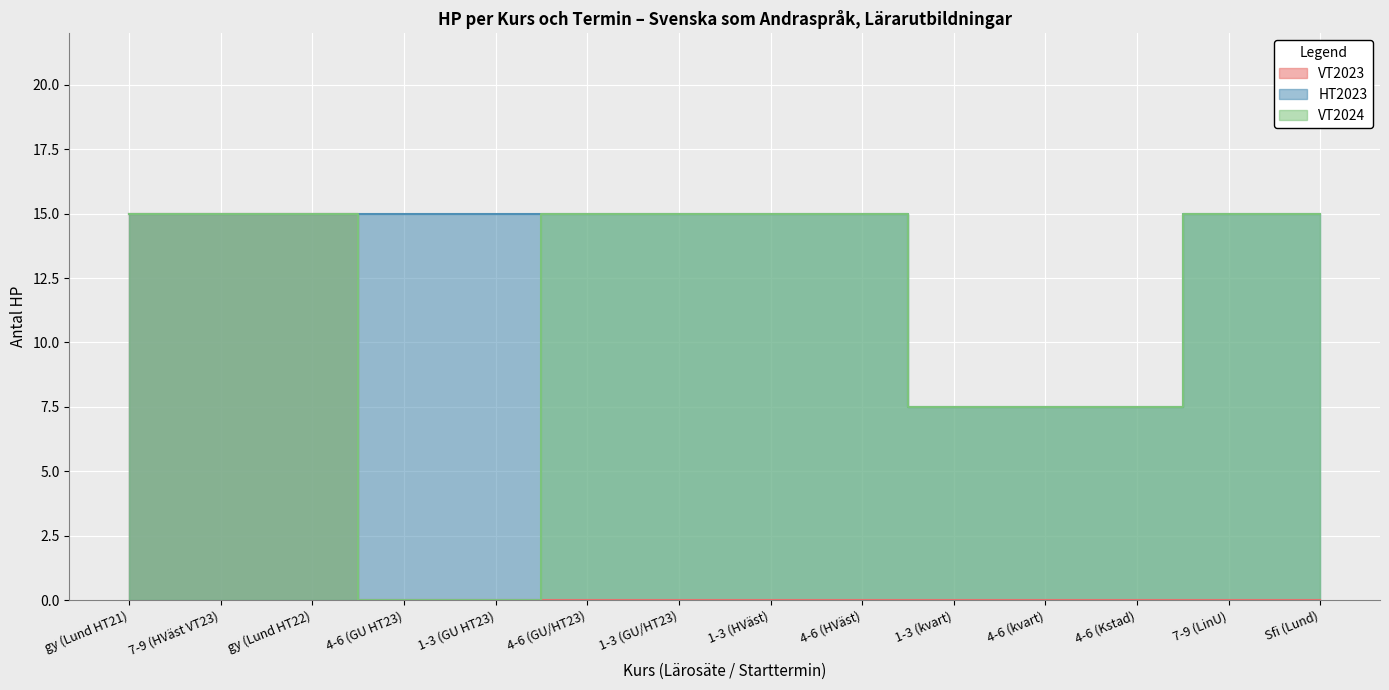

What is the spread (max minus min) of values at 1-3 (HVäst)?

15.0